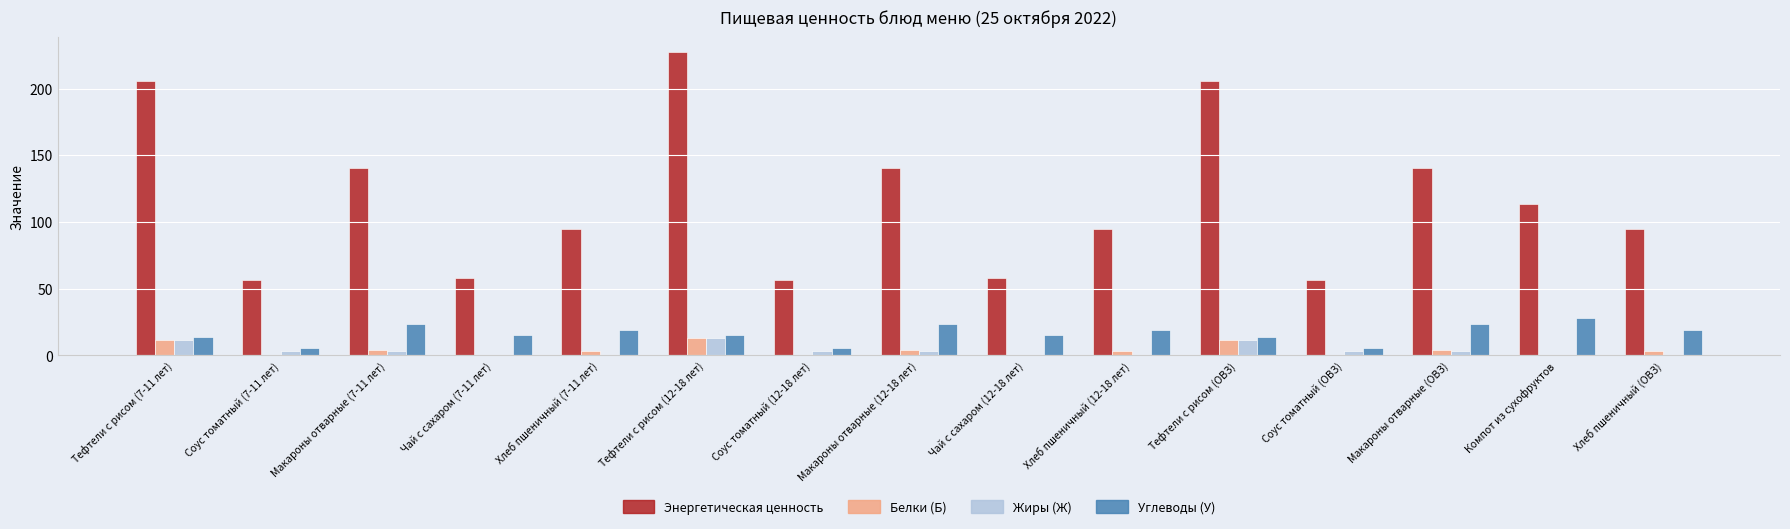

Between Хлеб пшеничный (7-11 лет) and Тефтели с рисом (ОВЗ), which series saw the biggest shift?

Энергетическая ценность